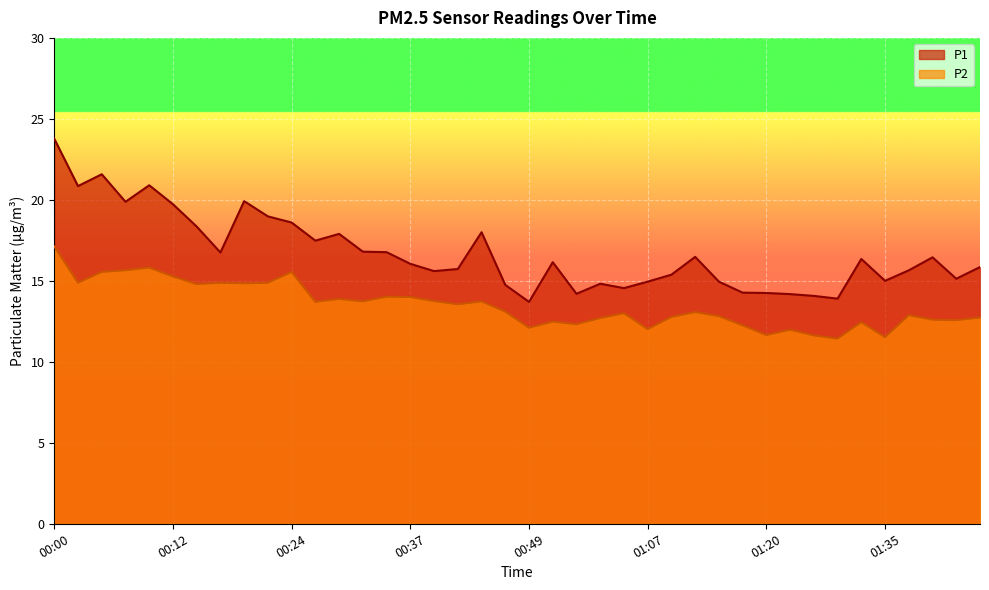

List the series in order of their overall mean, highest first.

P1, P2